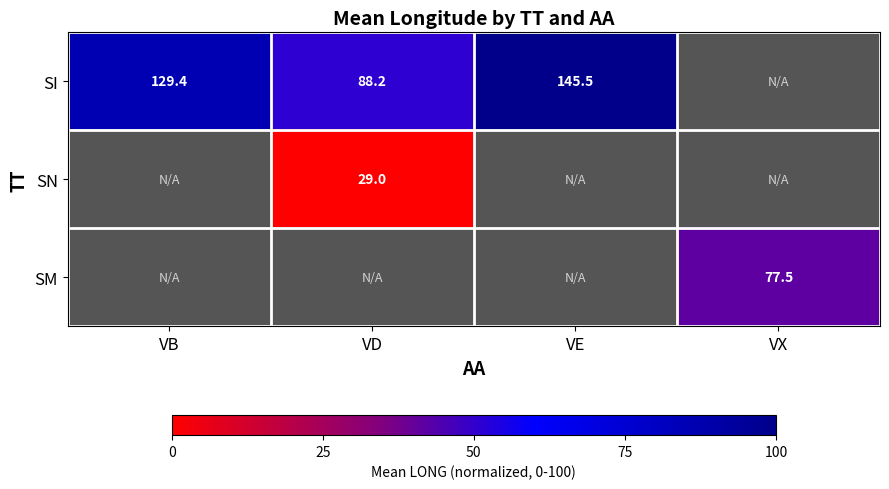

What is the greatest value displayed?

100.0